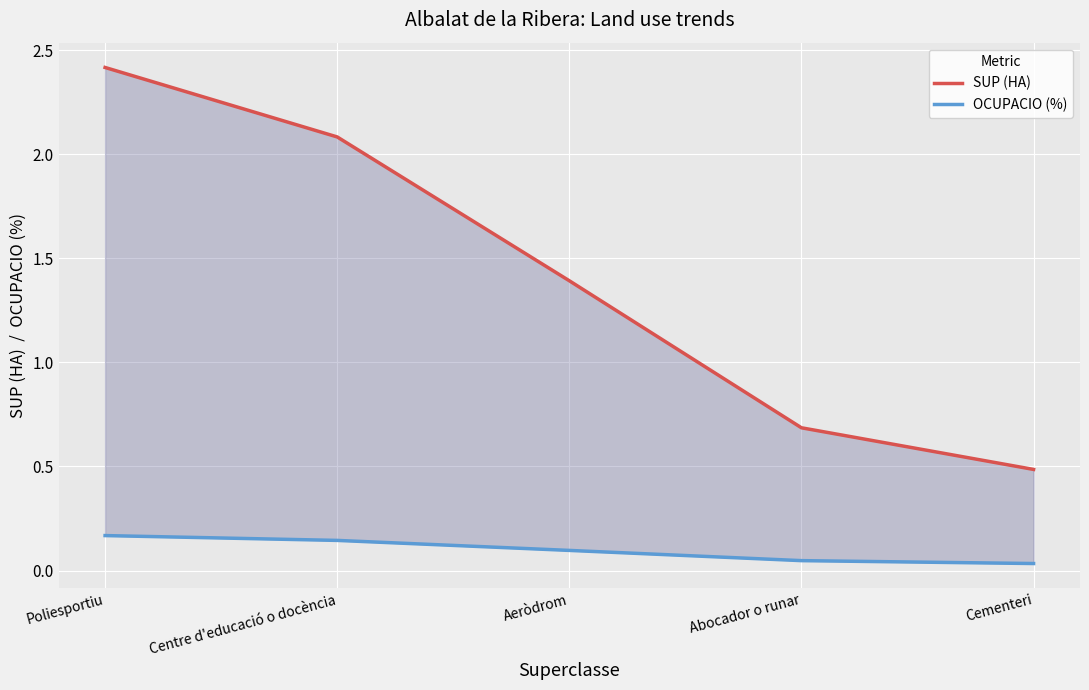

What is the label of the 1st point from the right?

Cementeri